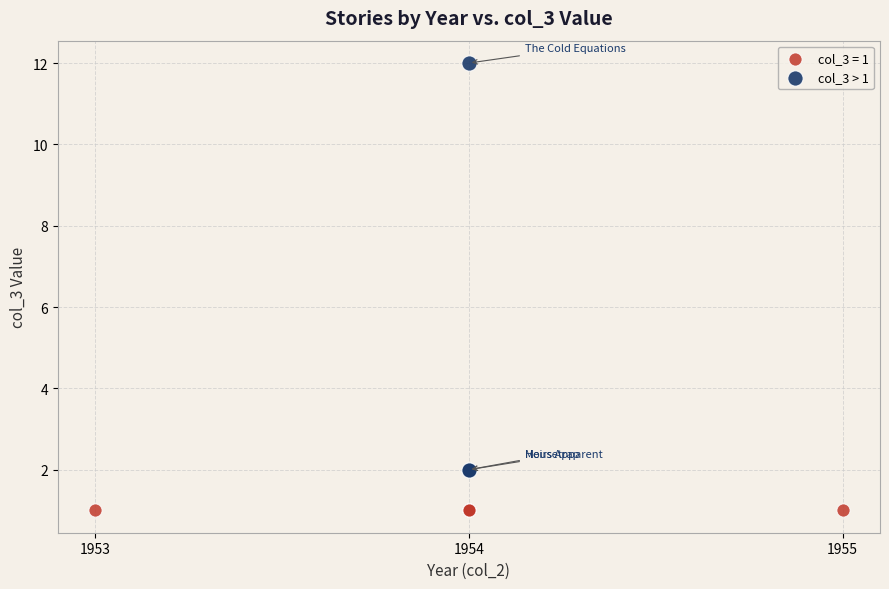

Which series reaches the maximum Y coordinate?

col_3 > 1